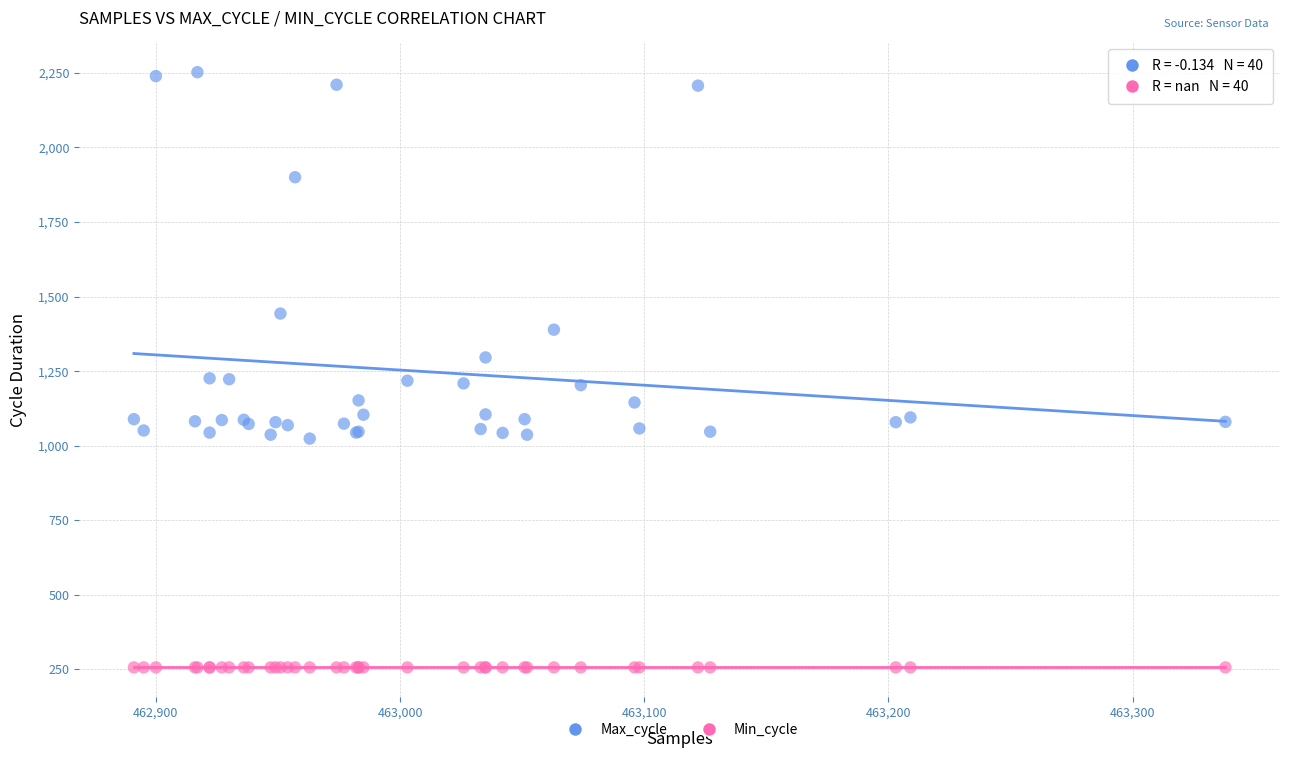

Which series reaches the minimum Y coordinate?

Min_cycle